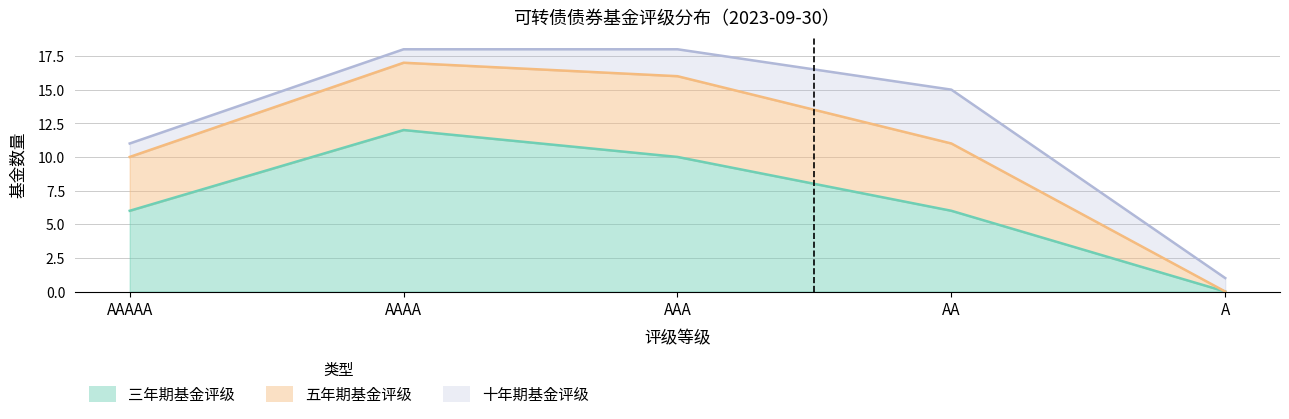

The 五年期基金评级 series shows 5 at AA. True or false?

True